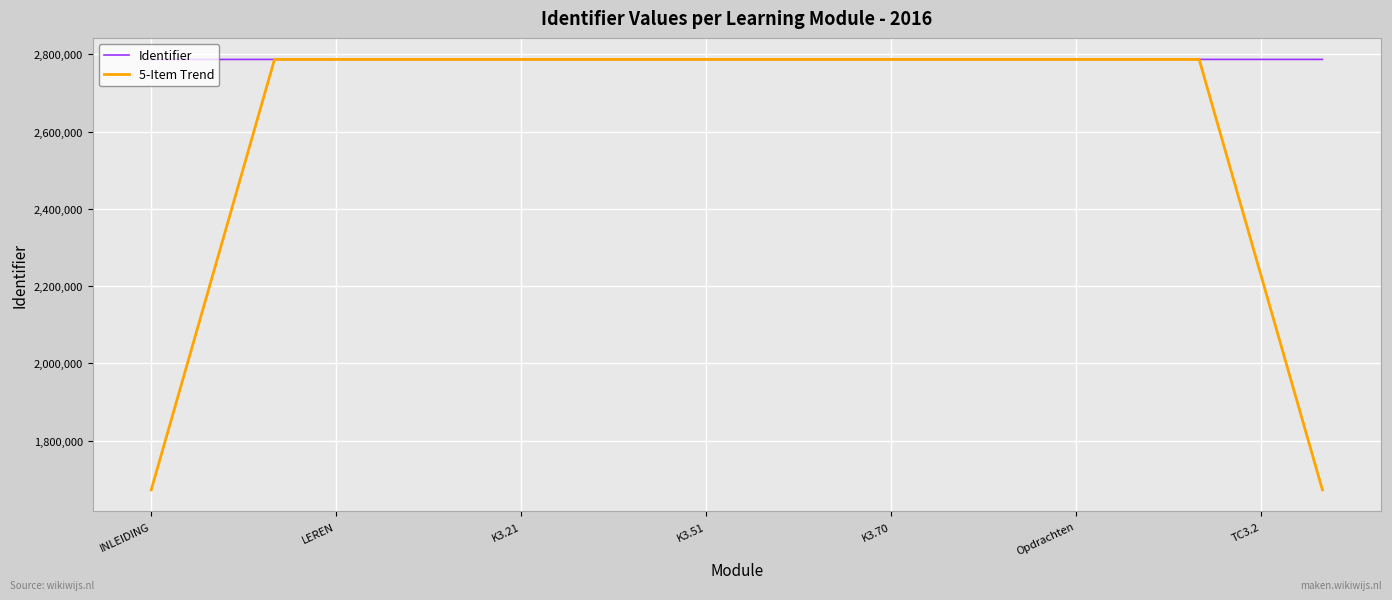

Which series has the largest range (max minus min)?

5-Item Trend